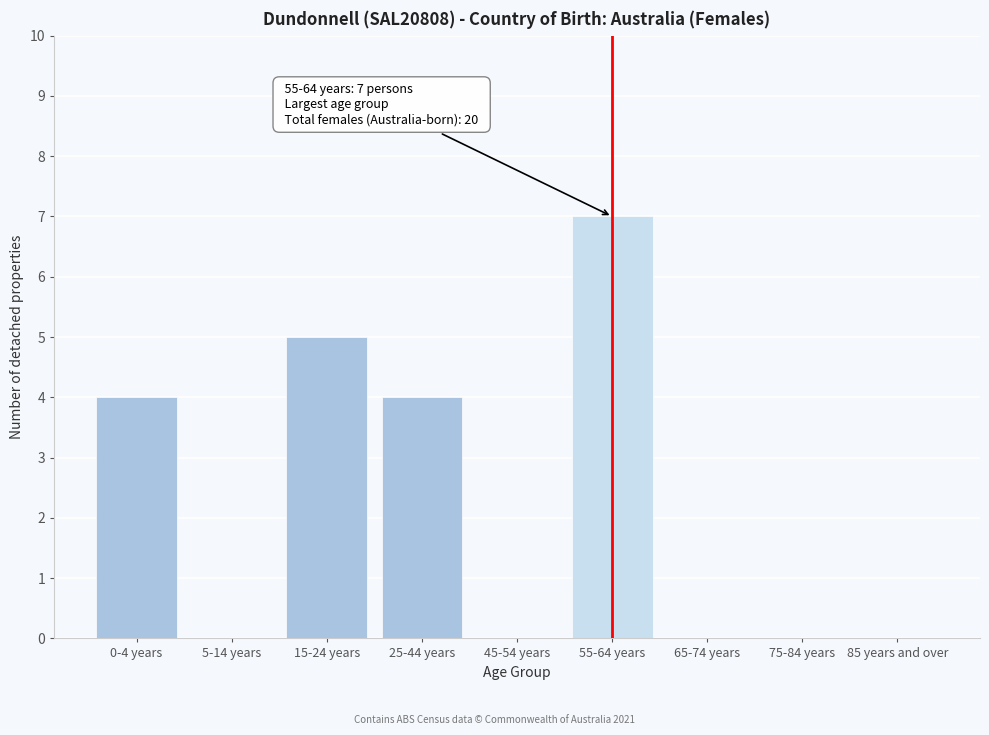

Reading left to right, list all the values displayed in this chart.

0-4 years=4	5-14 years=0	15-24 years=5	25-44 years=4	45-54 years=0	55-64 years=7	65-74 years=0	75-84 years=0	85 years and over=0